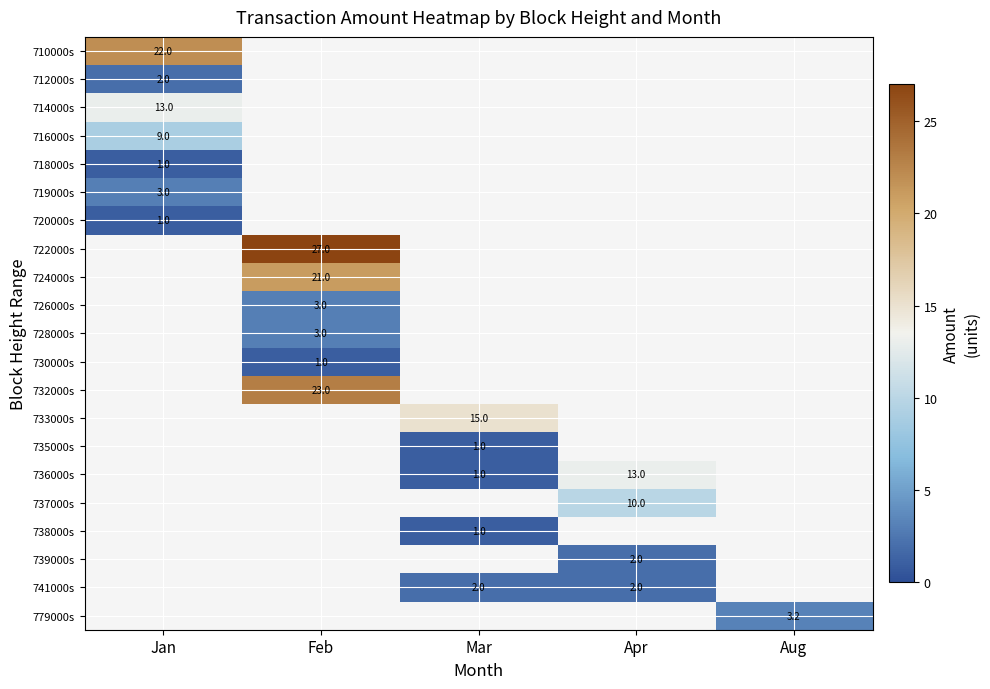

Is it true that 733000s equals 15.0 at Mar?

True